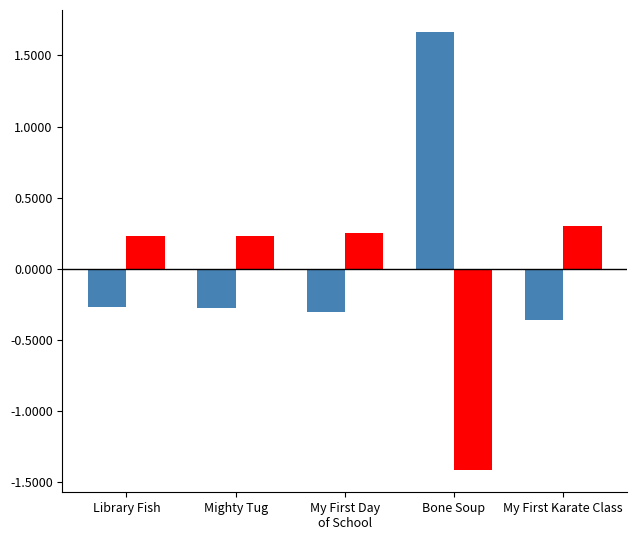

Are the bars grouped side by side (vs. stacked)?

Yes